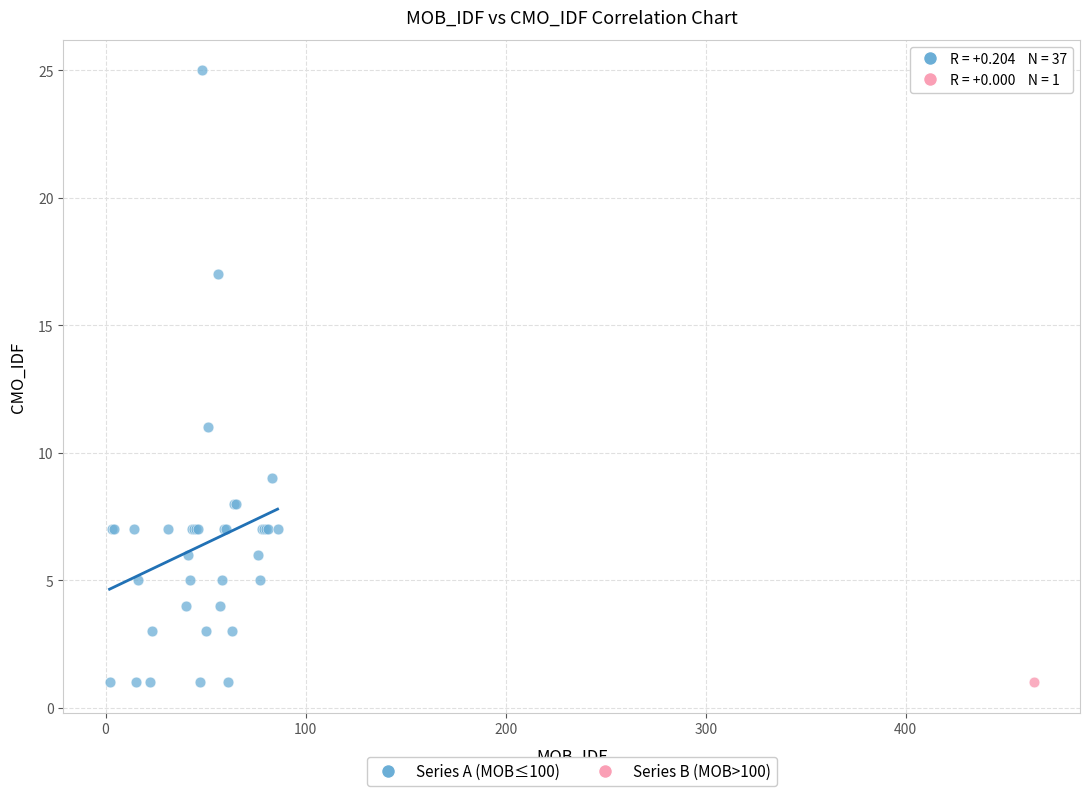

What are all the series names shown in the legend?

Series A (MOB≤100), Series B (MOB>100)